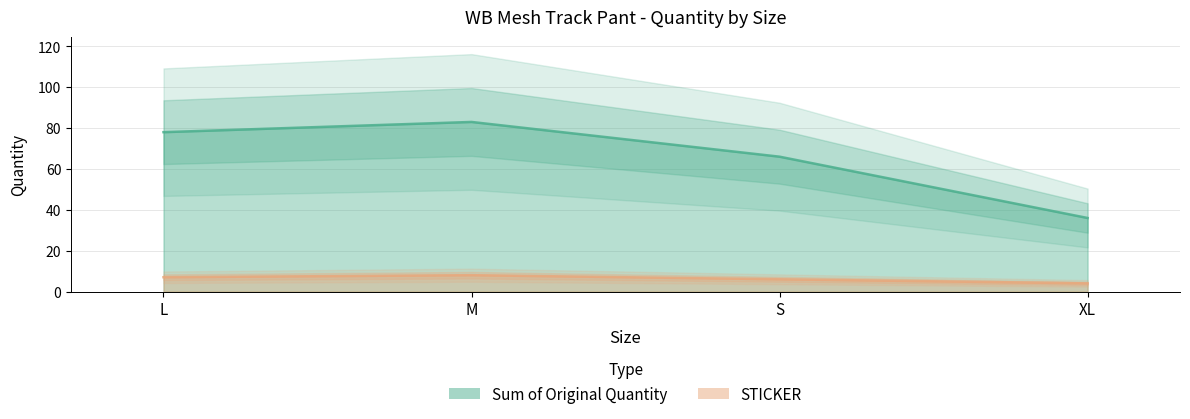

Count the number of categories in the chart.

4